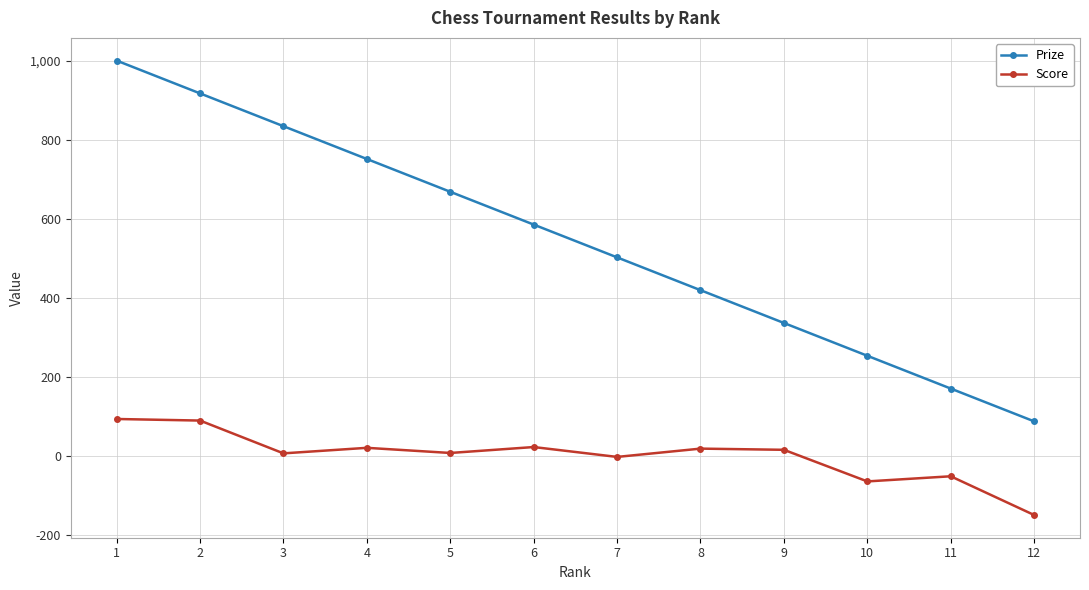

What is the greatest value displayed?

1000